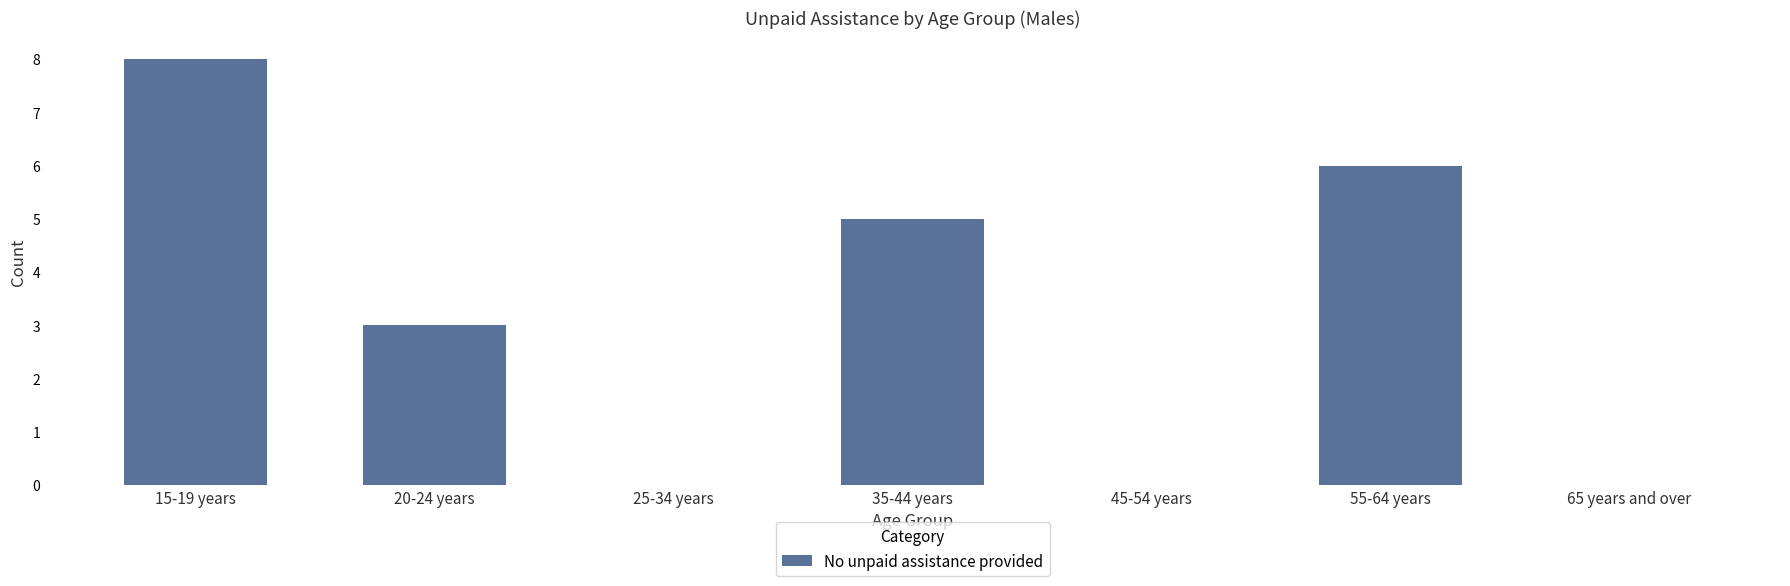

Which label corresponds to the largest value in the chart?

15-19 years